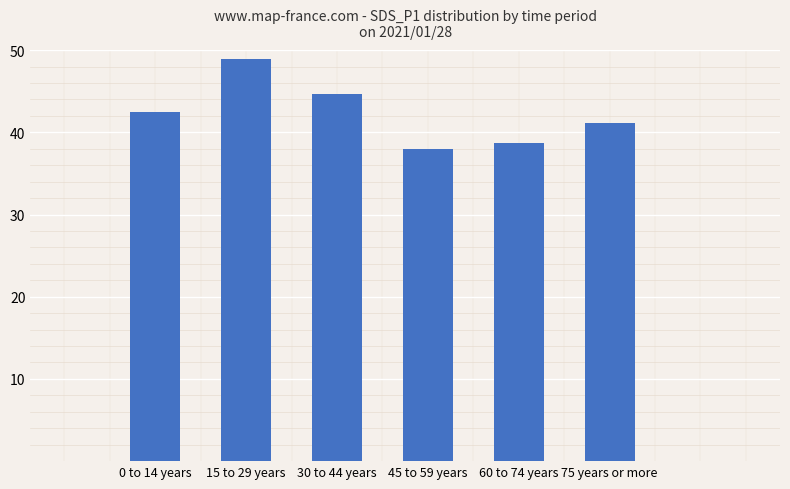

What is the change in value from 0 to 14 years to 45 to 59 years?

-4.5